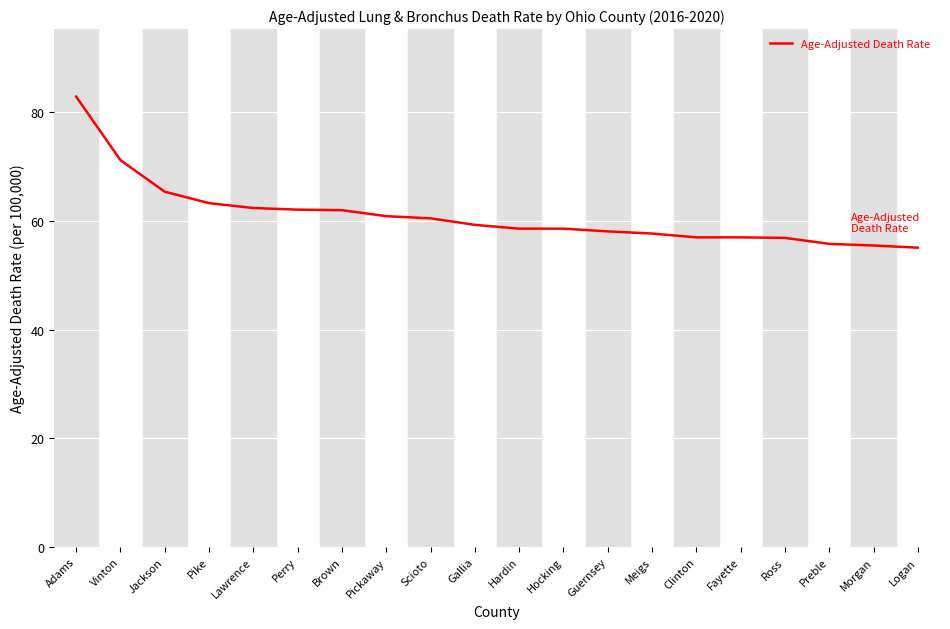

Approximately how many times larger is the value at Gallia compared to Scioto?

1.0